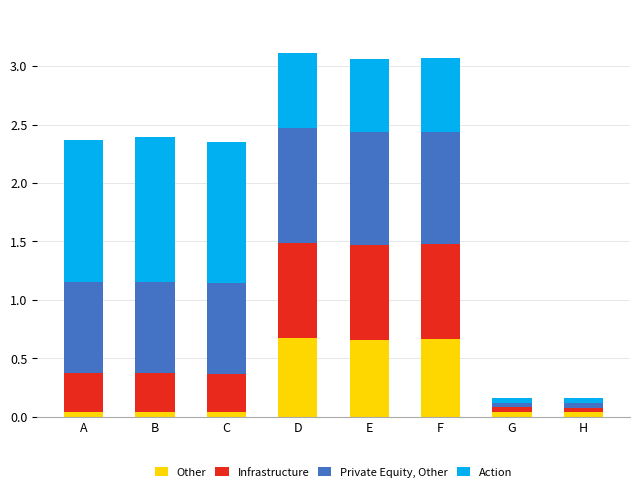

True or false: Infrastructure has a value of 0.1 at A.

False